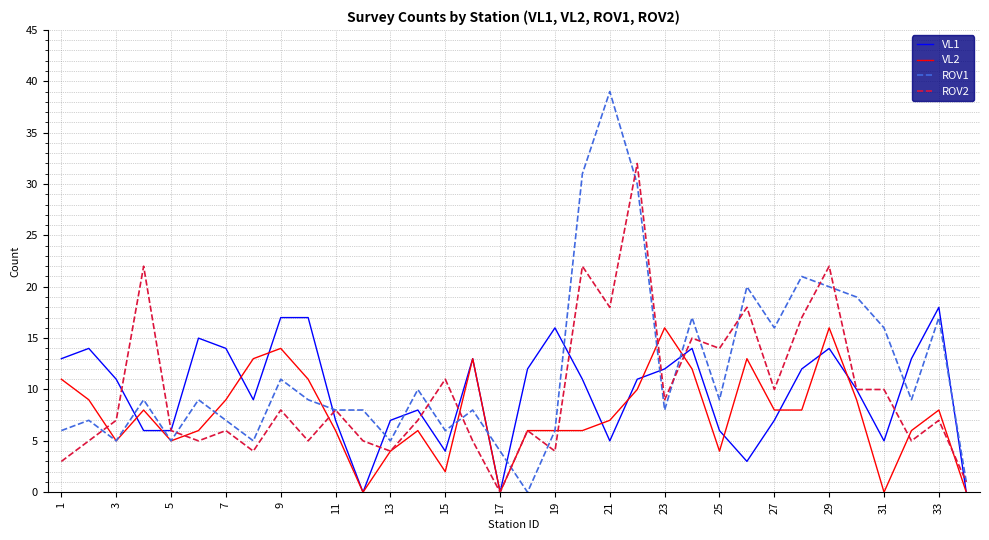

Which series has the largest total across all categories?

ROV1